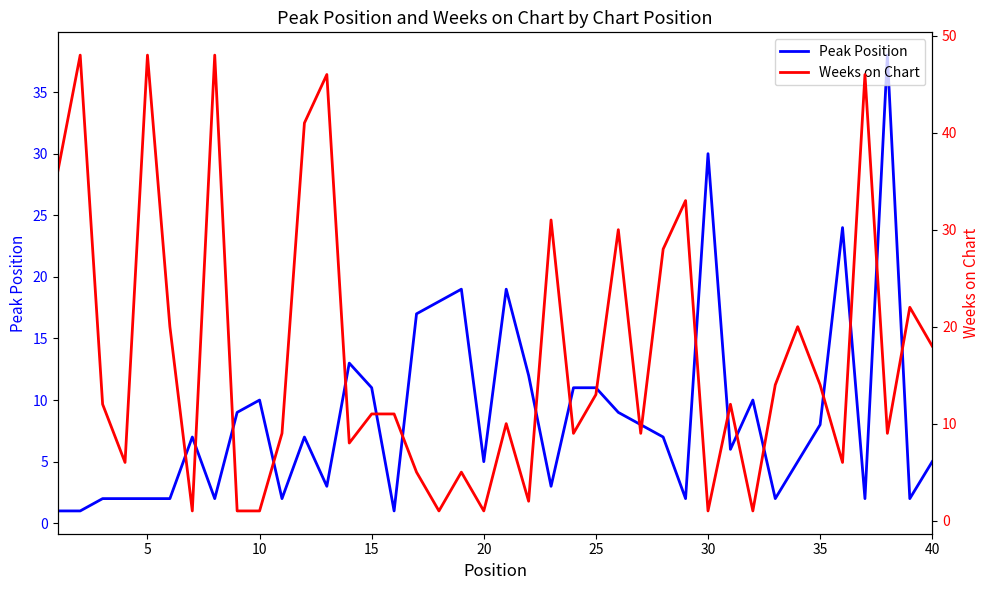

What is the difference between the maximum and minimum values in the Peak Position series?

37